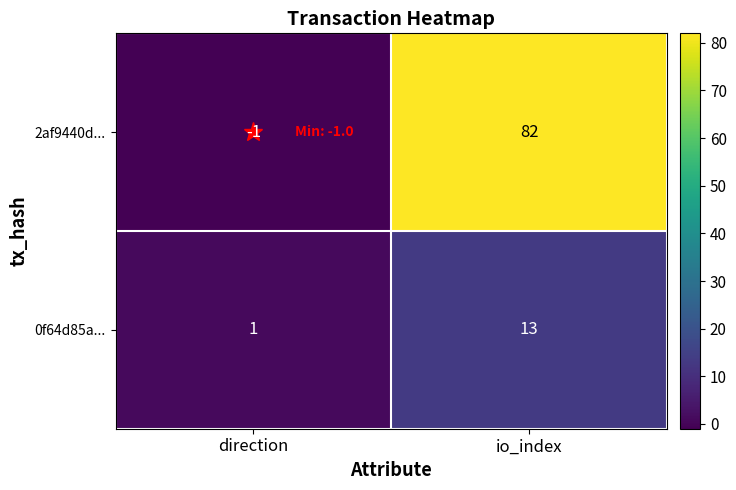

What is the average value of the 0f64d85a... series?

7